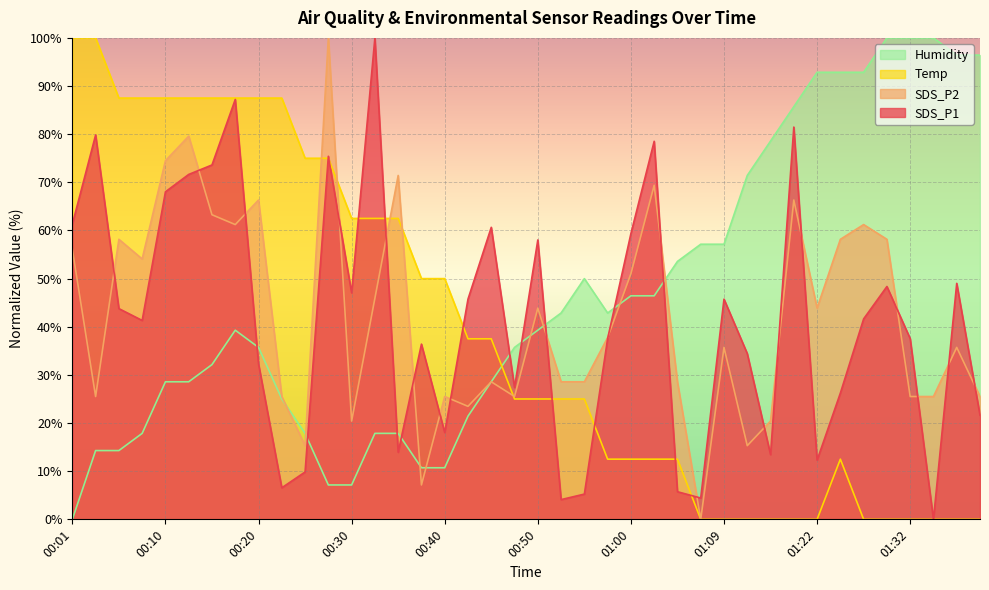

How many series are shown in this chart?

4